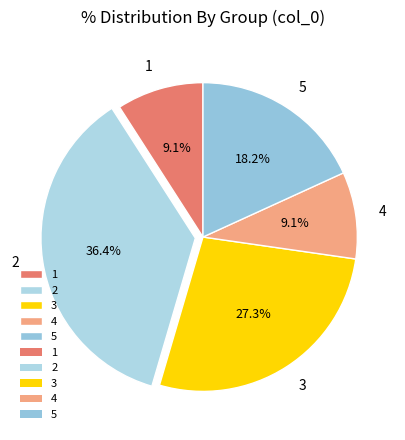

Is the sum of 5 and 2 greater than half?

Yes